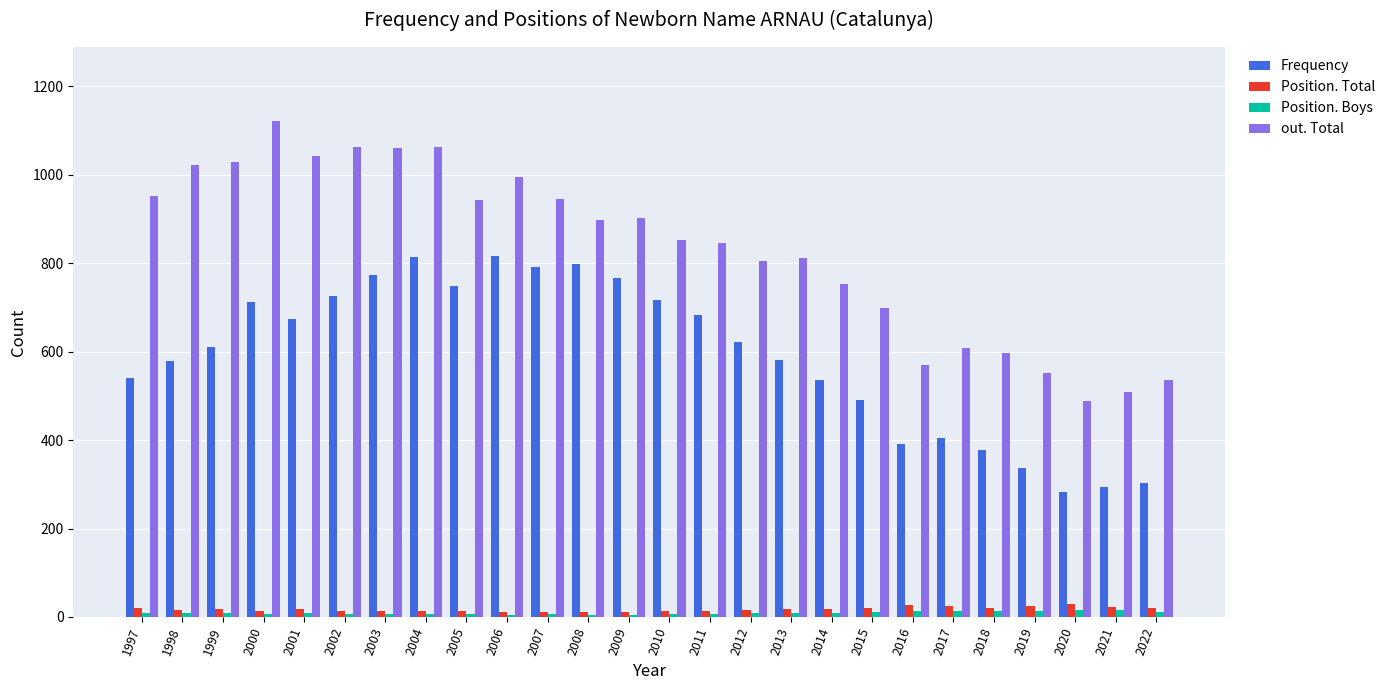

What is the lowest value of the Frequency series?

283